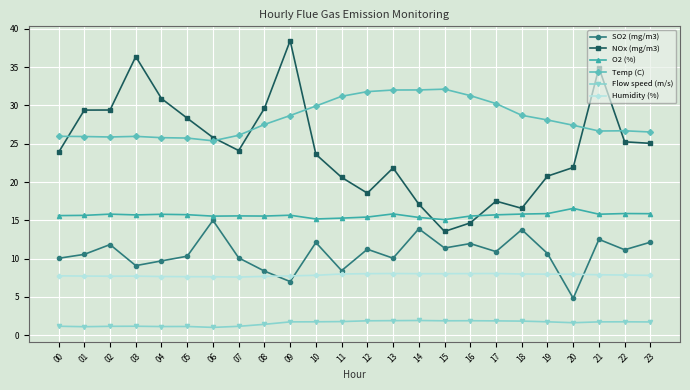

True or false: NOx (mg/m3) has more than 1 interior local peaks.

True